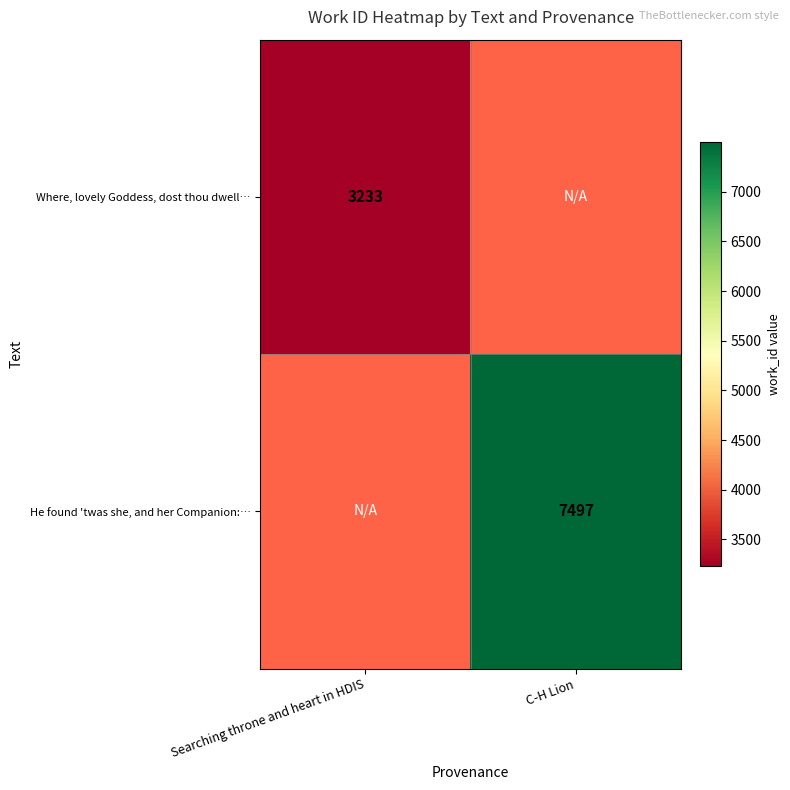

The value of He found 'twas she, and her Companion:… at C-H Lion is 7497. True or false?

True